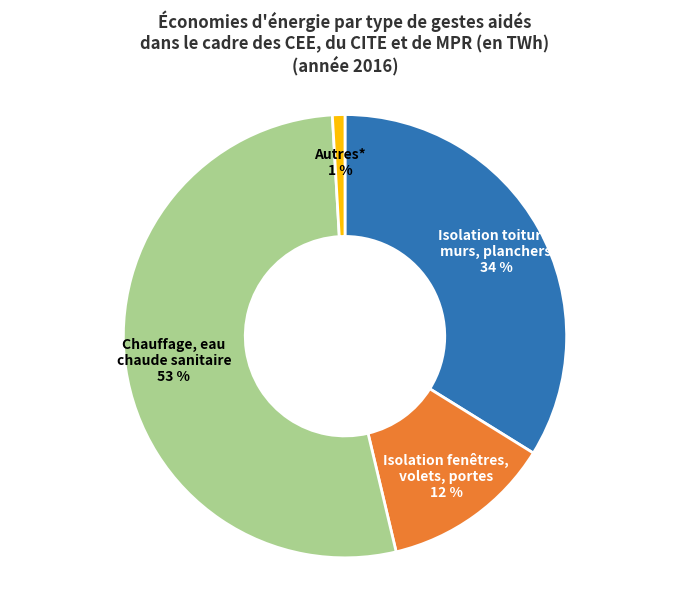

Between Isolation fenêtres, volets, portes and Isolation toiture, murs, planchers, which is larger?

Isolation toiture, murs, planchers